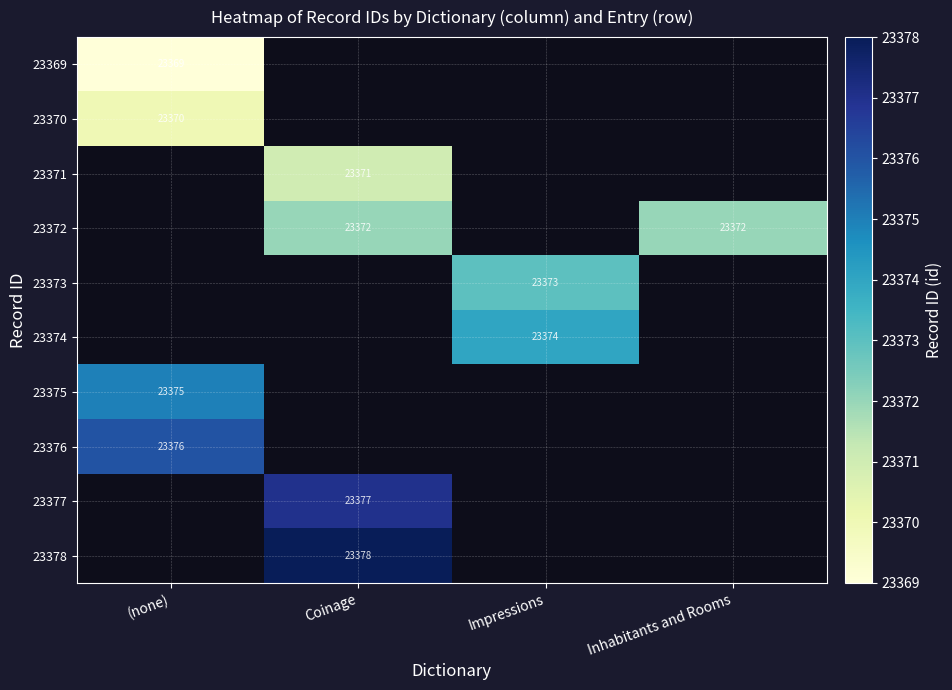

How many distinct data groups are displayed?

10